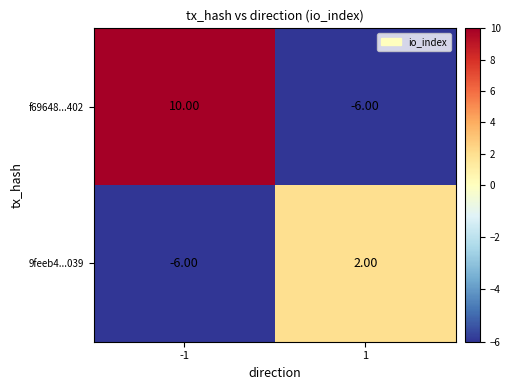

What is the minimum value shown in the chart?

-6